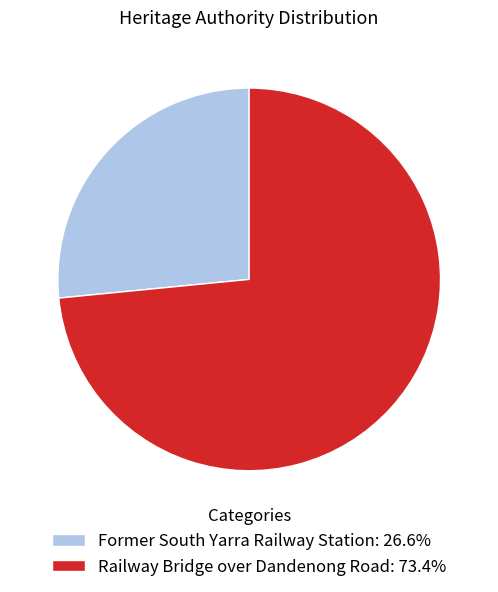

How many slices are in this pie chart?

2